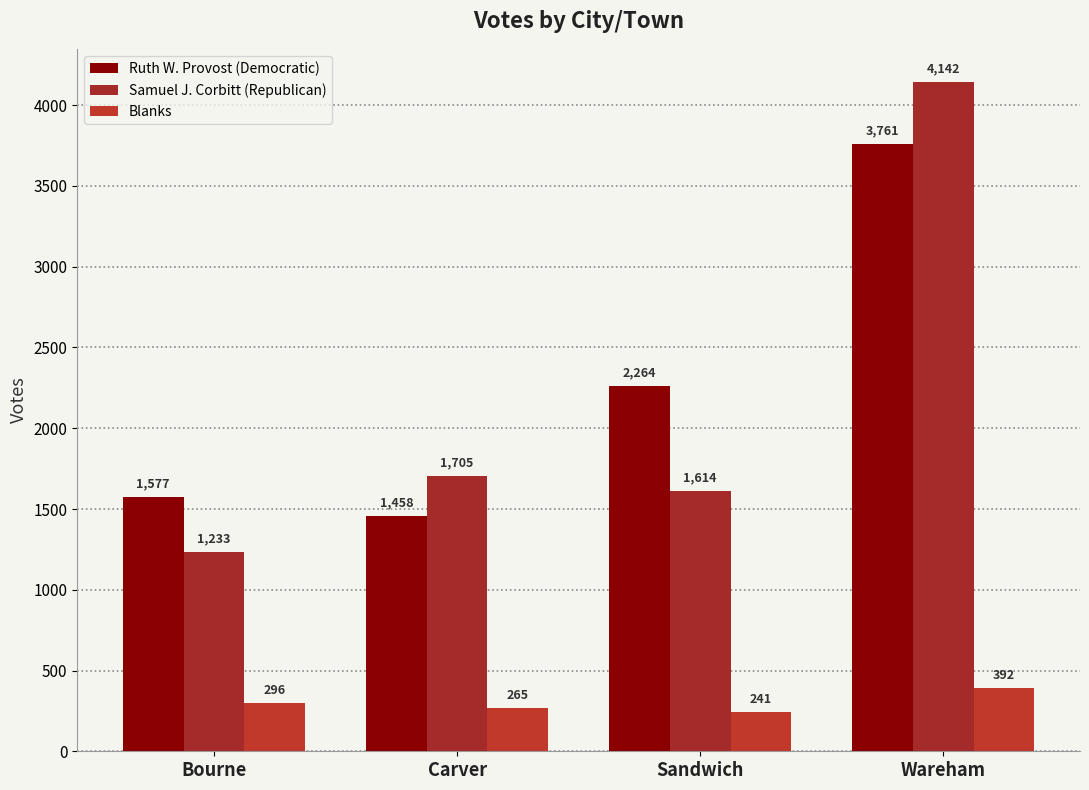

What is the label of the 3rd bar from the right?

Carver